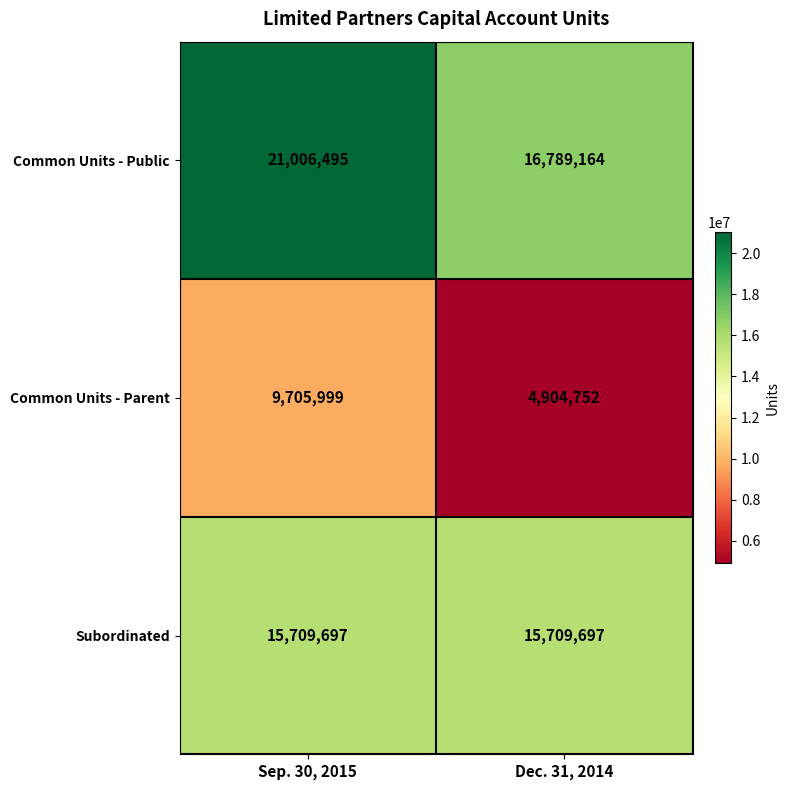

What is the total value across all series at Sep. 30, 2015?

46422191